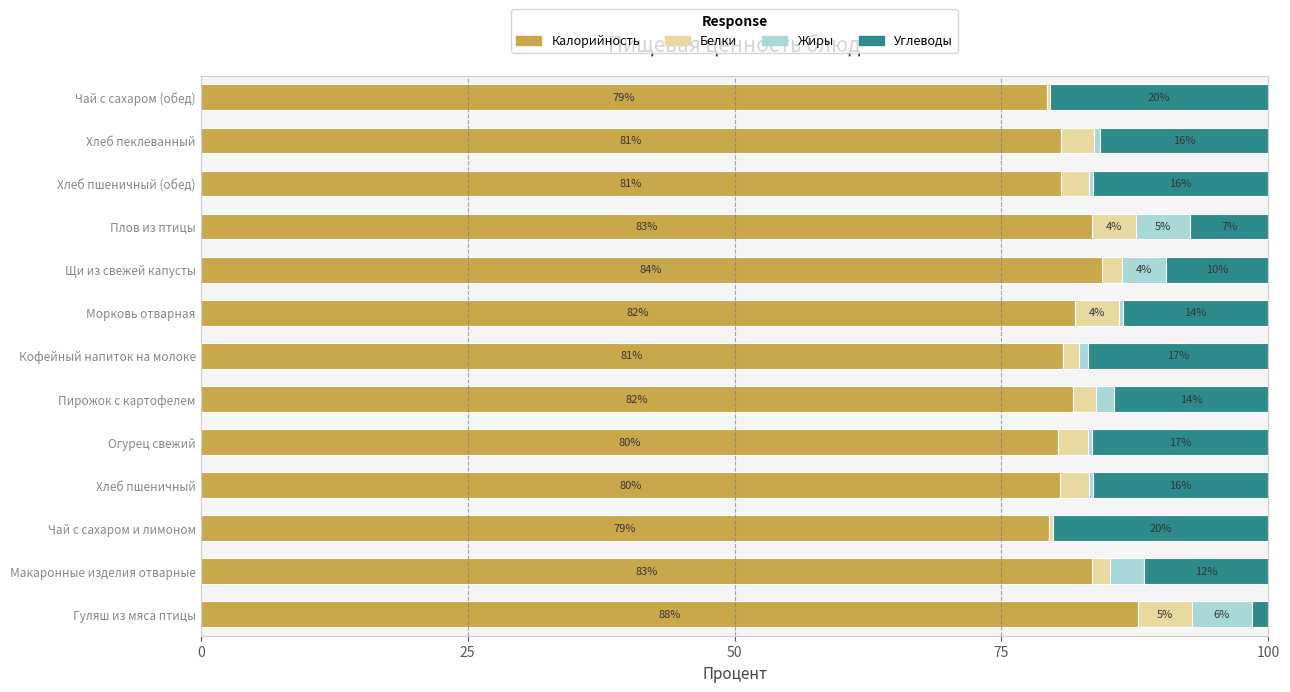

How many data points does each series have?

13